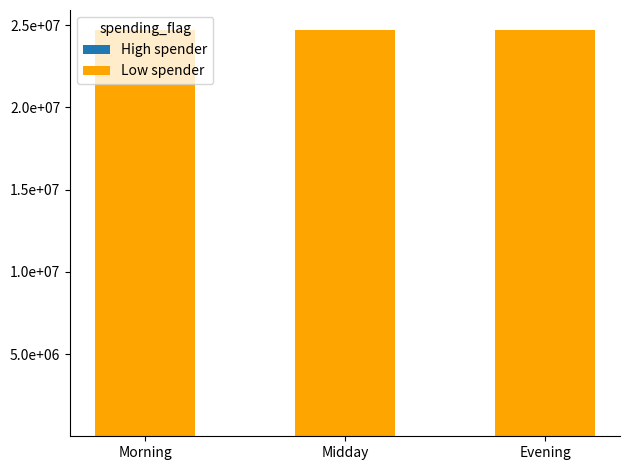

Does the chart contain stacked bars?

Yes